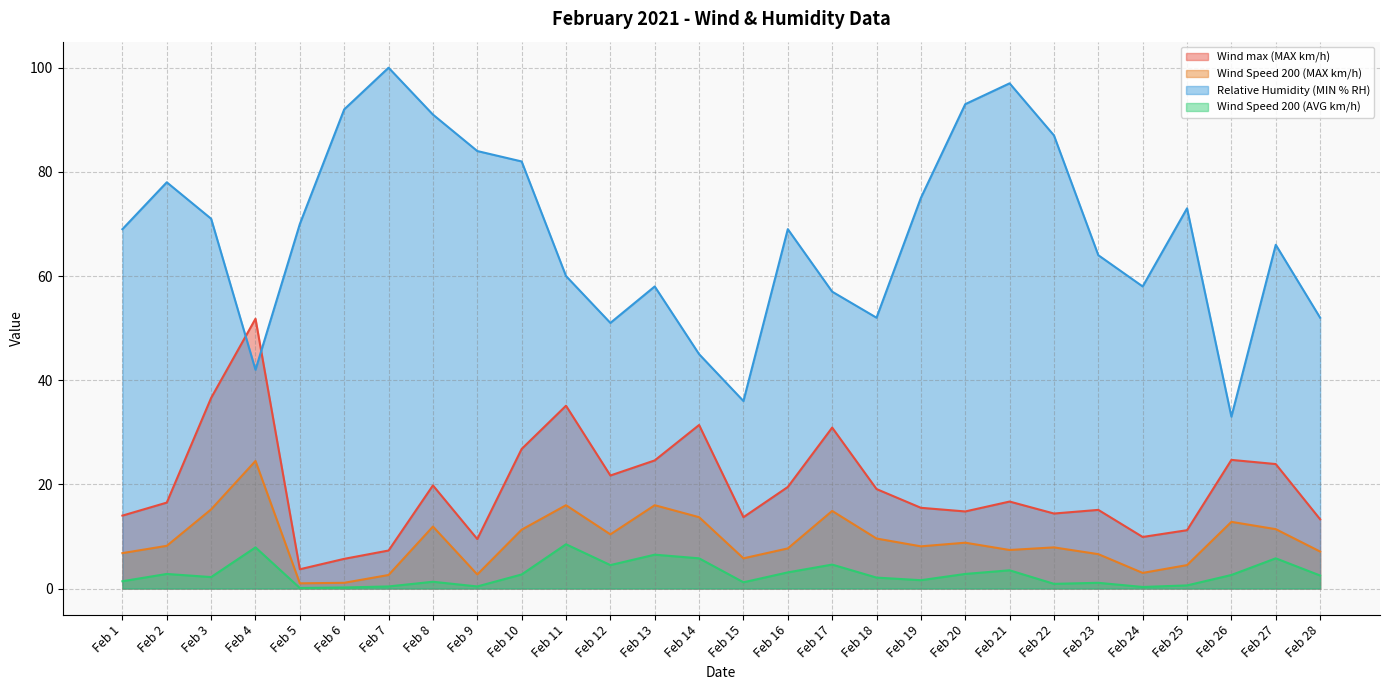

The Wind Speed 200 (MAX km/h) series shows 8.1 at Feb 19. True or false?

True